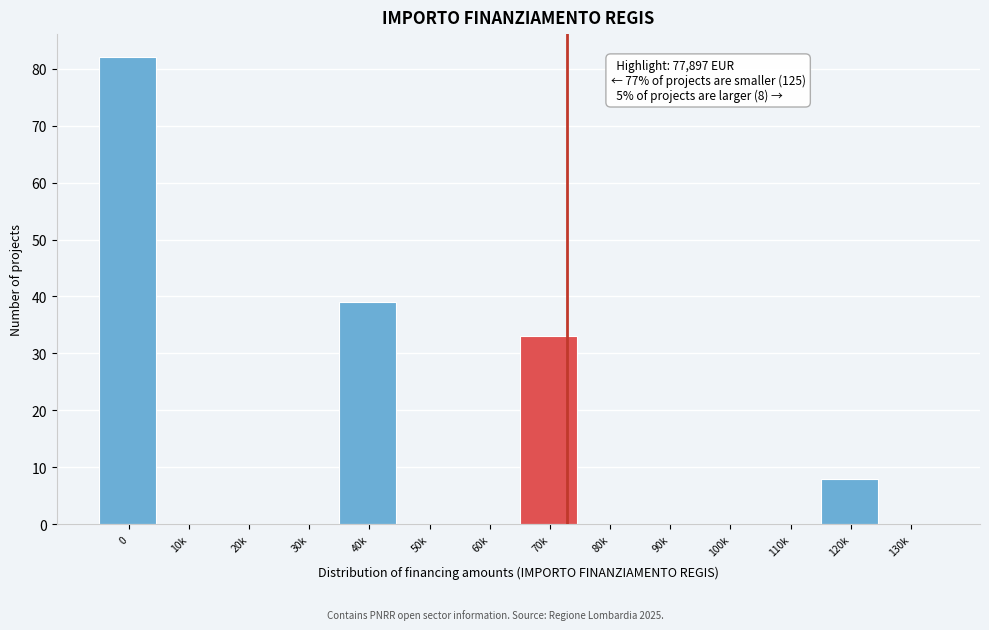

Reading left to right, what are all the values shown in this chart?

0=82	10k=0	20k=0	30k=0	40k=39	50k=0	60k=0	70k=33	80k=0	90k=0	100k=0	110k=0	120k=8	130k=0